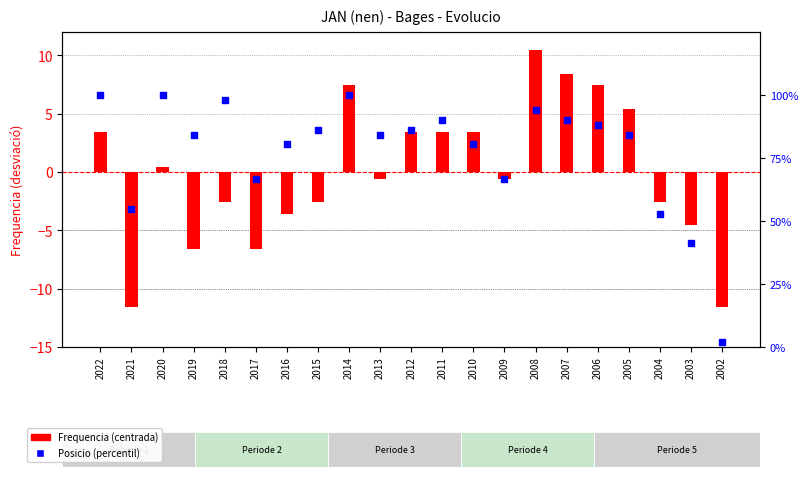

Which series has the largest Y range (max minus min)?

Posicio (percentil)